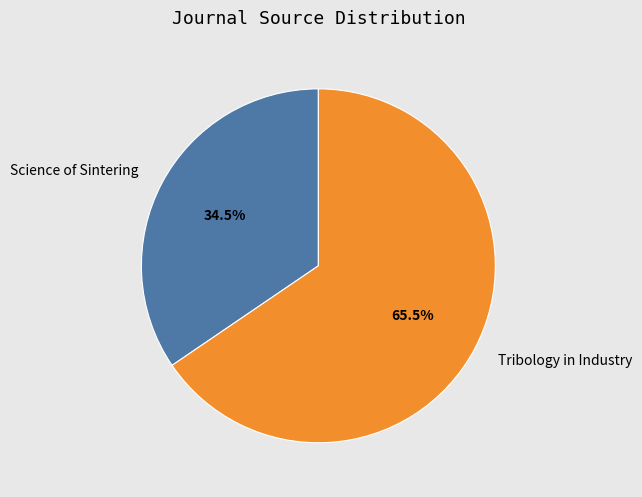

Count the number of slices in the pie.

2